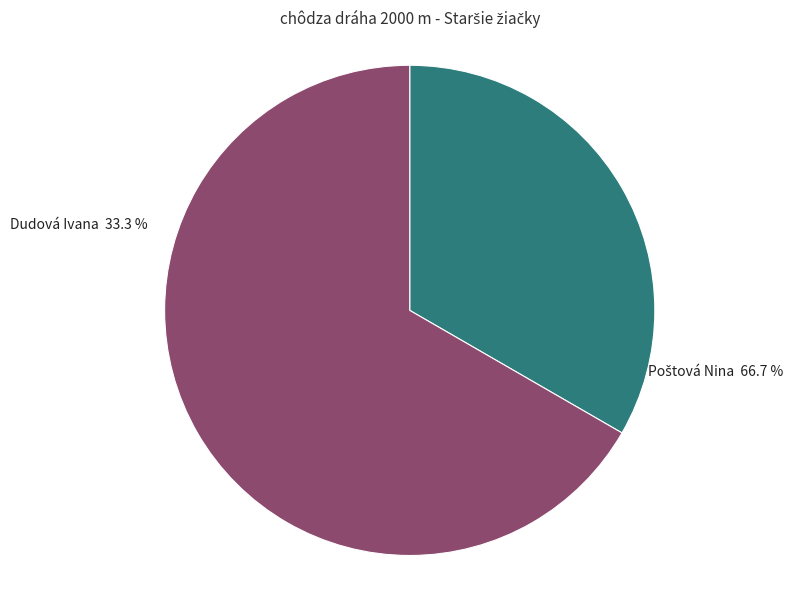

To the nearest percent, what is the difference between the Dudová Ivana and Poštová Nina slice percentages?

33%